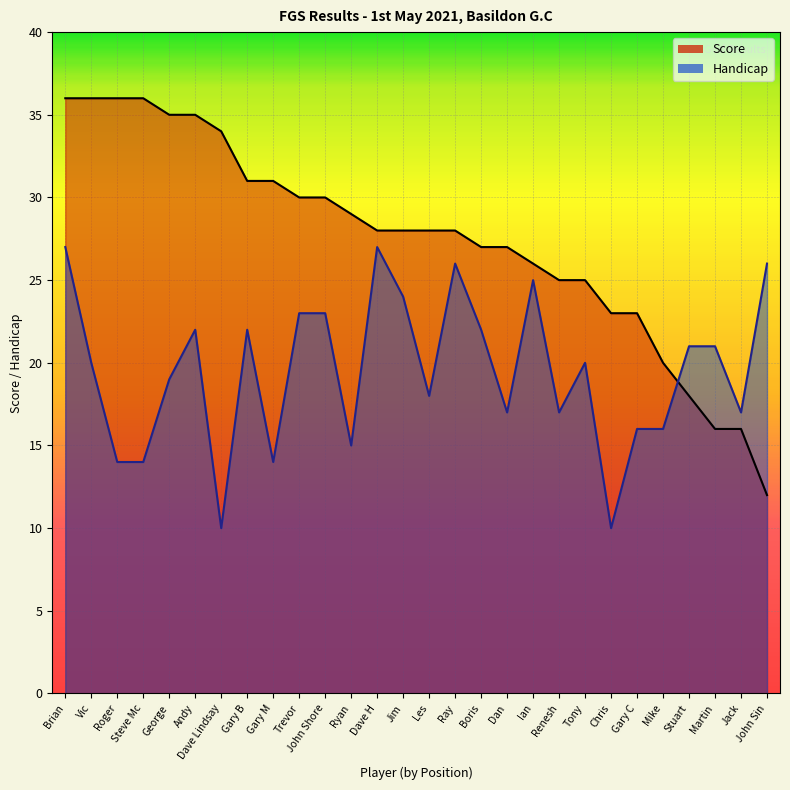

Between Vic and Ian, which series saw the biggest shift?

Score